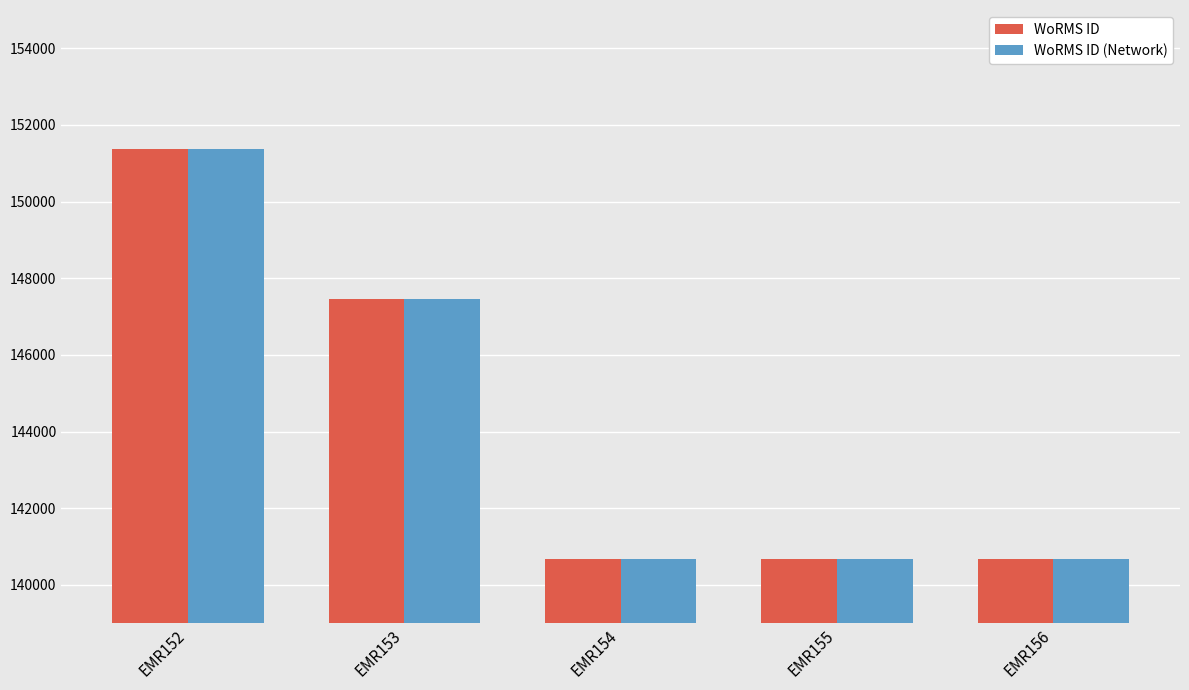

At which category is the sum across all series the highest?

EMR152